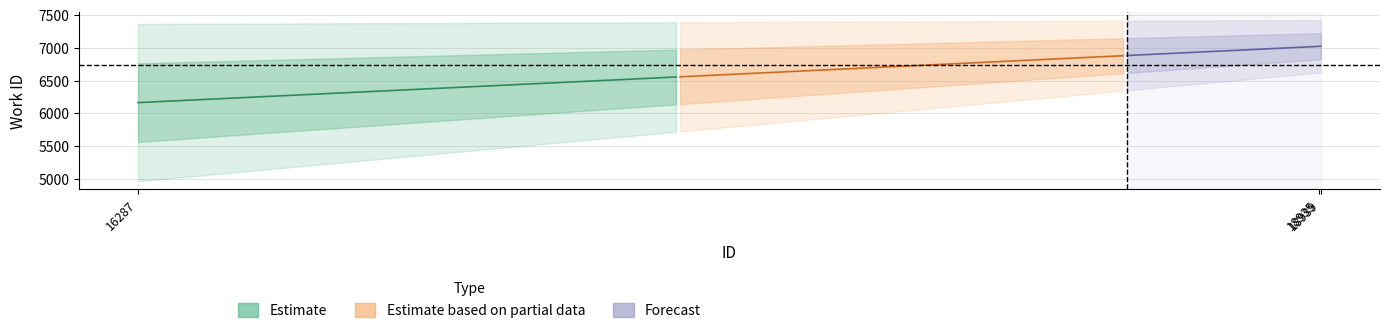

Between 18939 and 16287, which is larger?

18939